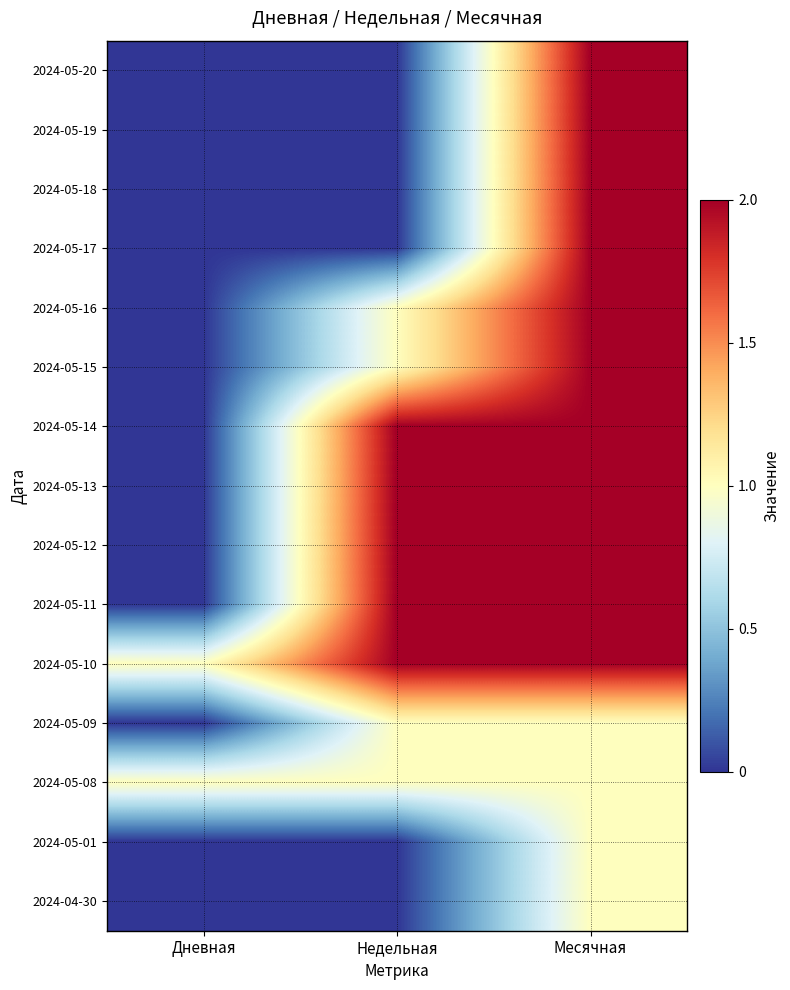

At which category is the sum across all series the highest?

Месячная